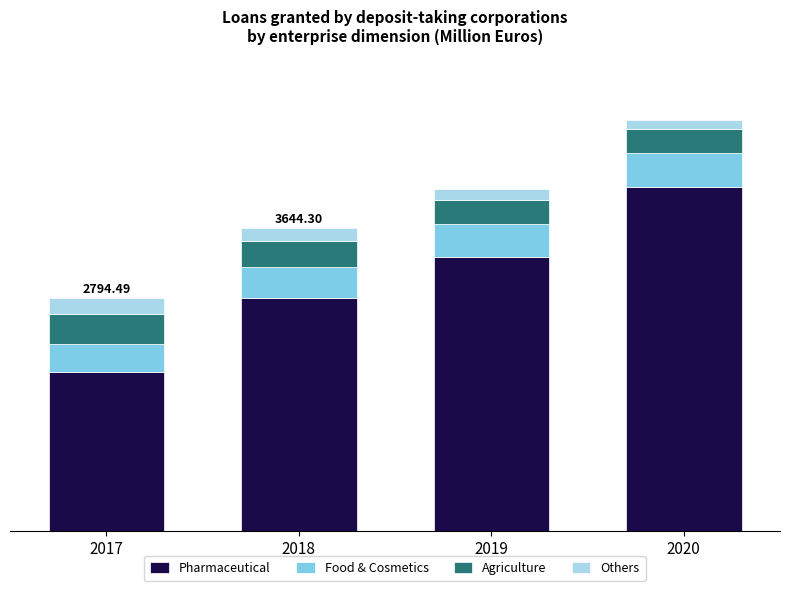

What are all the series names shown in the legend?

Pharmaceutical, Food & Cosmetics, Agriculture, Others